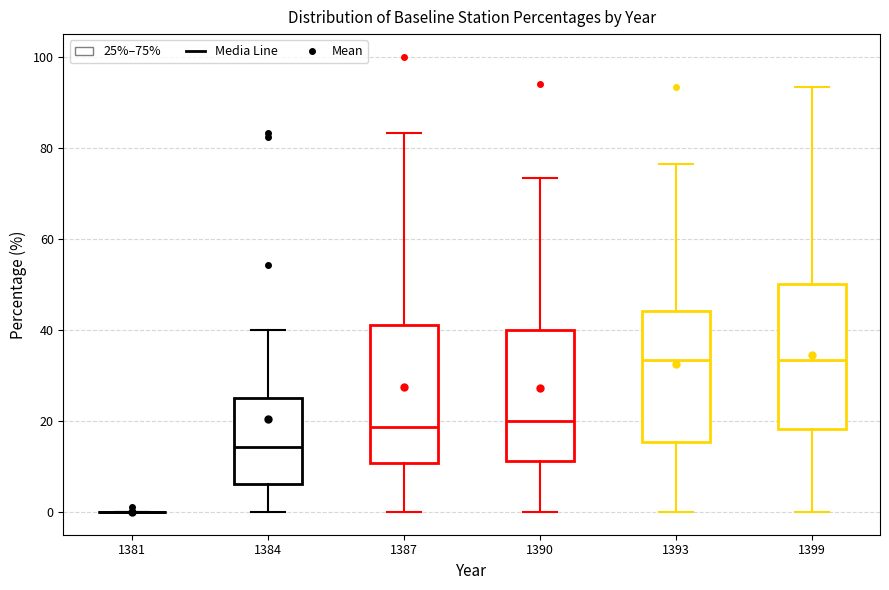

Where does the upper whisker of the box at x = 1393 end on the y-axis? The values are not printed on the chart, so give them approximately, as read against the axis.

76